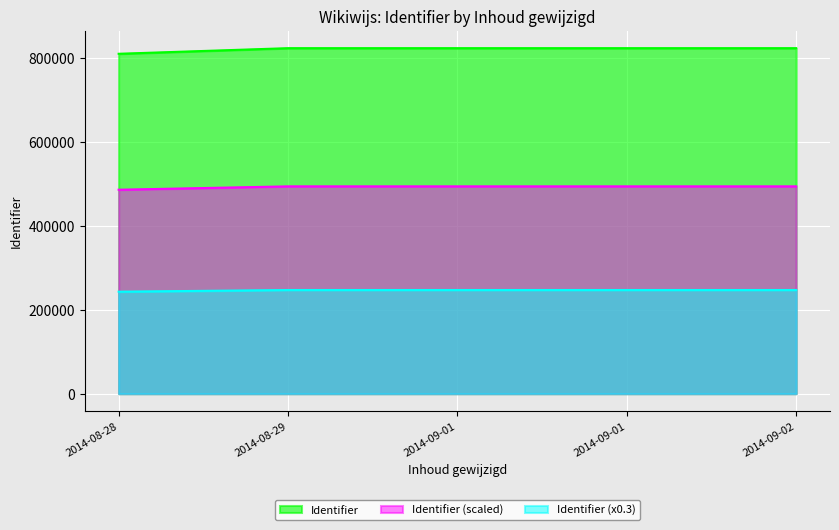

Is it true that the value at 2014-09-01 is 199402?

False